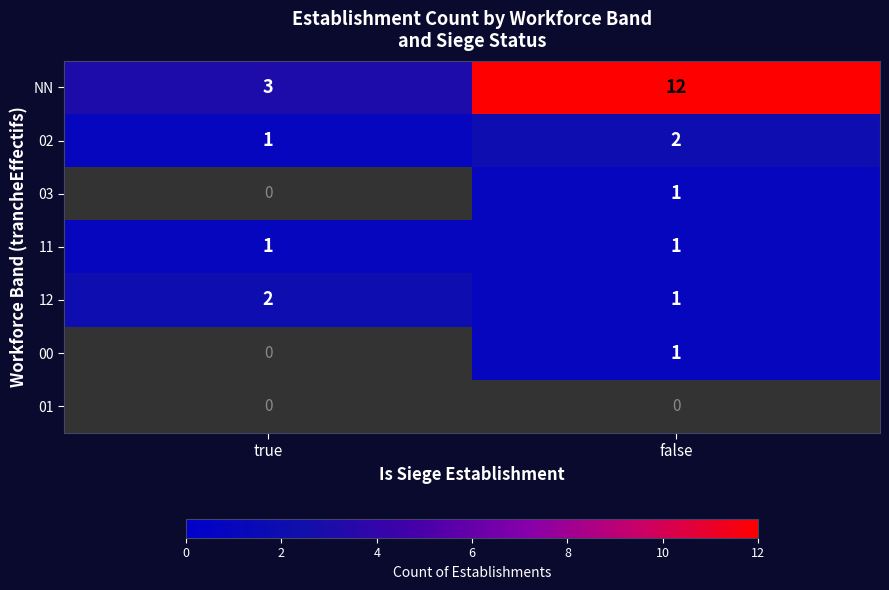

List the labels in order of NN value, largest first.

false, true